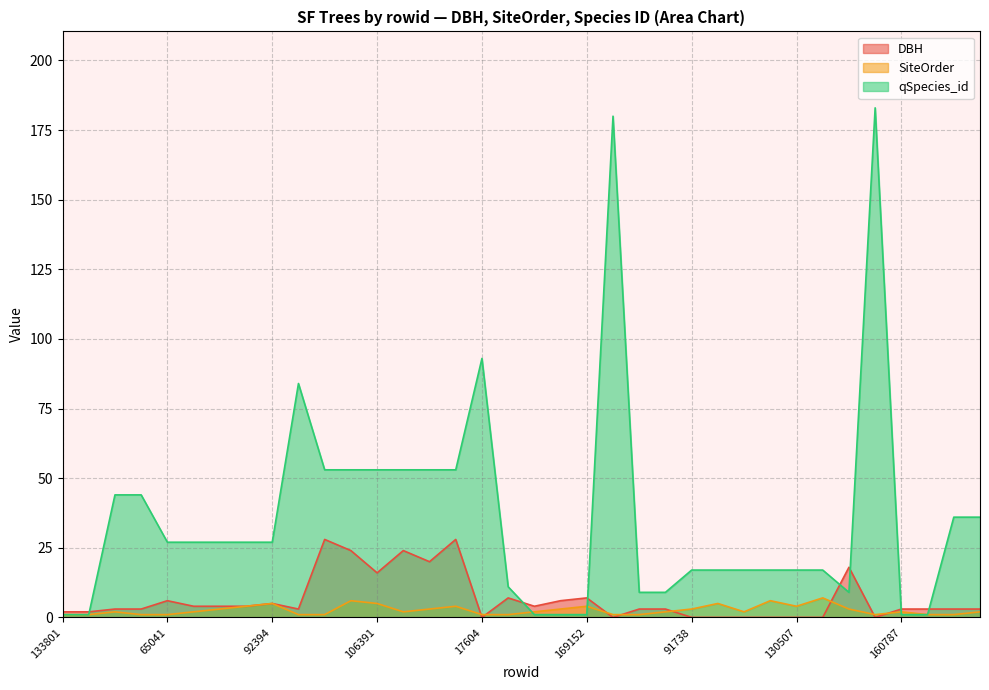

How many interior local peaks does the DBH series have?

8